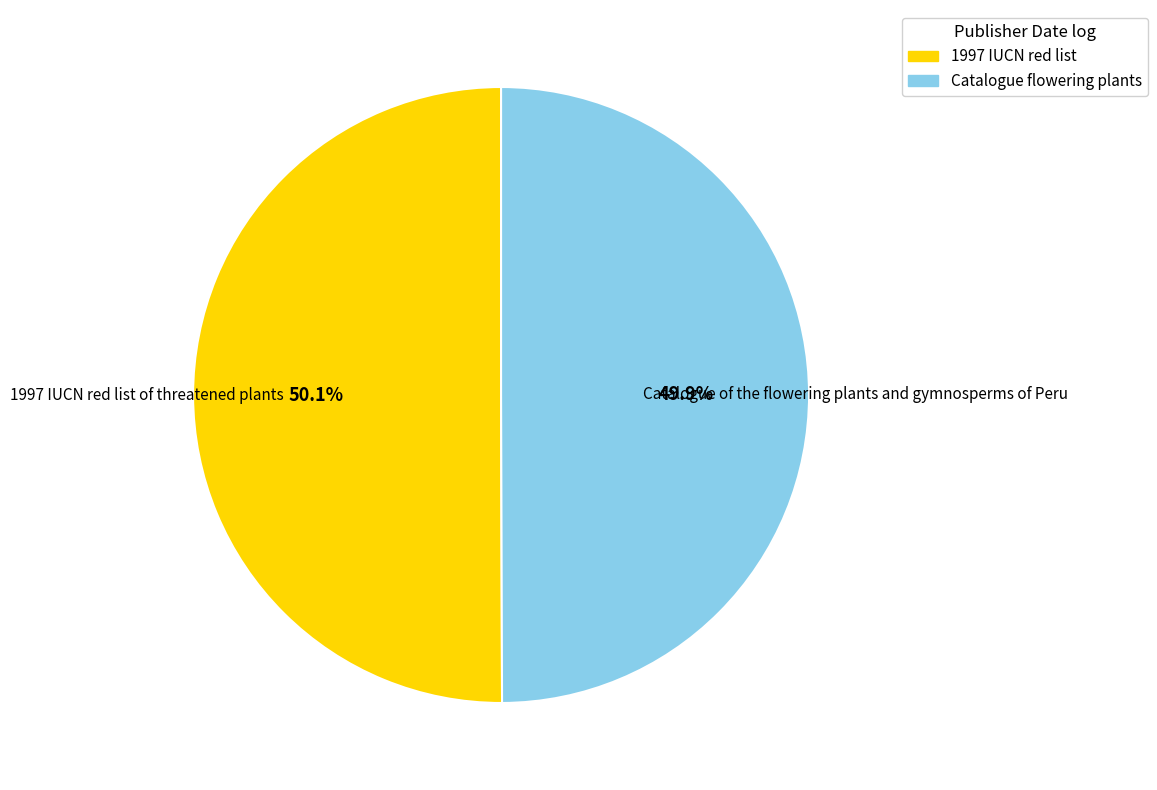

Approximately how many times larger is the value at 1997 IUCN red list compared to Catalogue flowering plants?

1.0